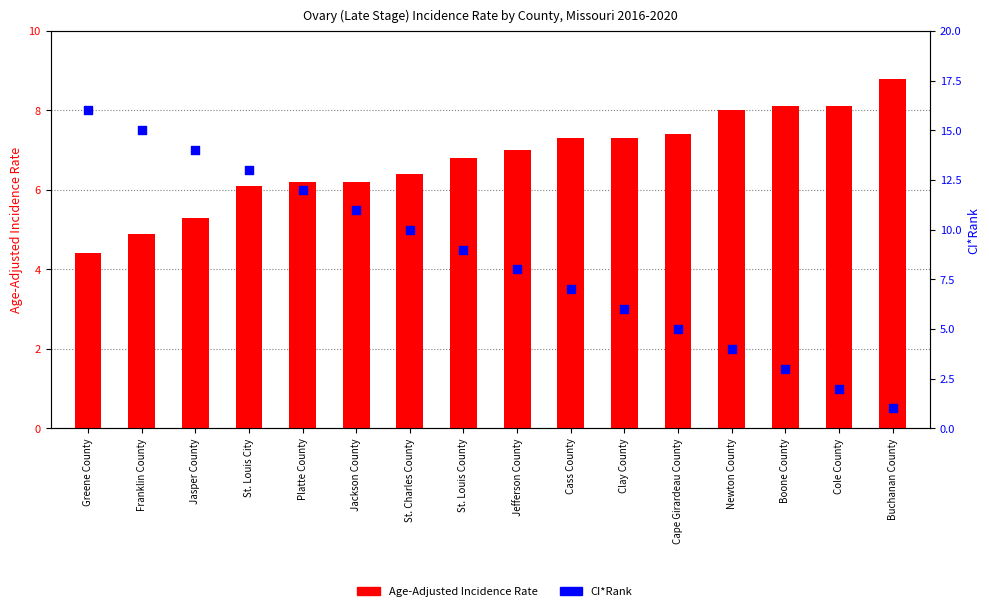

Which series reaches the maximum Y coordinate?

CI*Rank